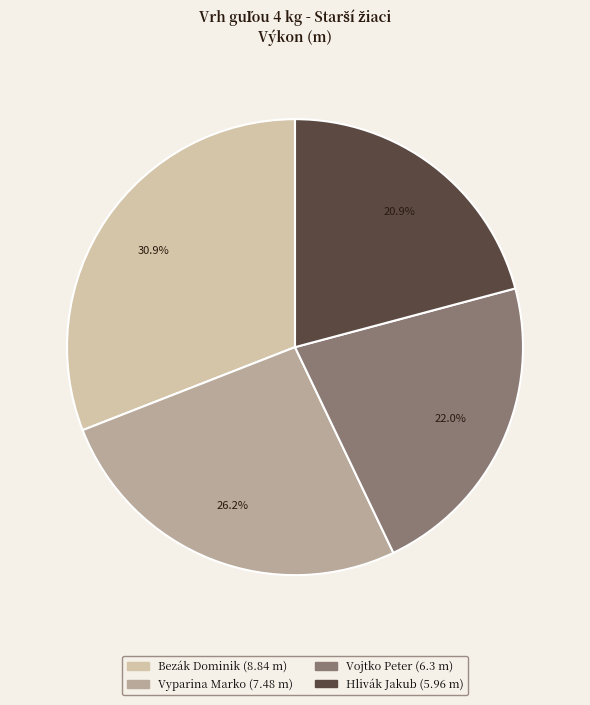

To the nearest percent, what portion does Vyparina Marko represent?

26%